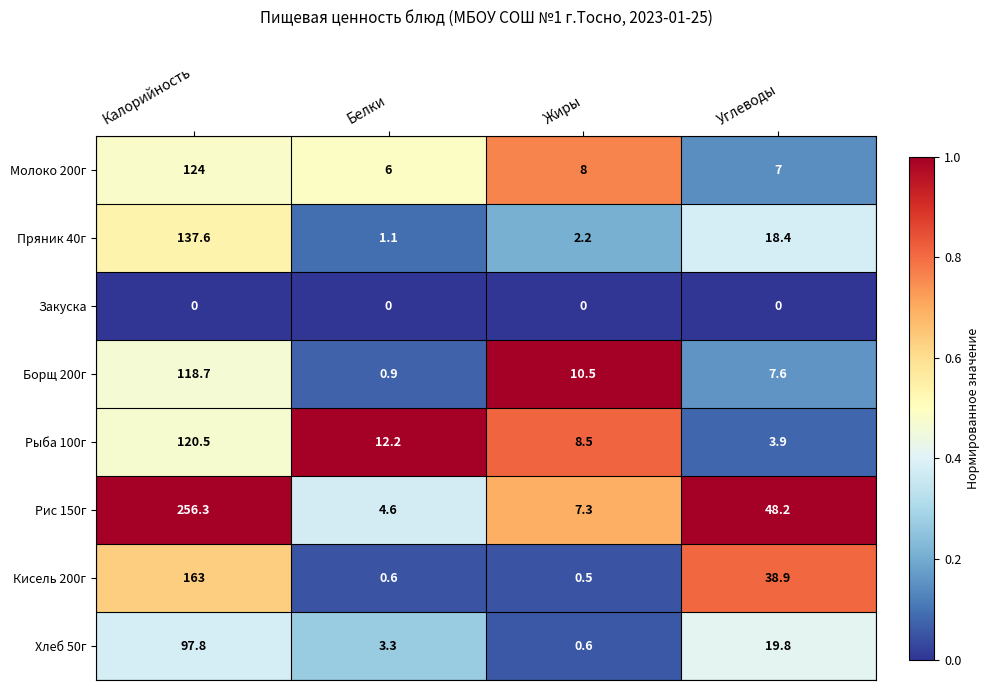

Rank the series by their maximum value, from lowest to highest.

Закуска, Хлеб 50г, Борщ 200г, Рыба 100г, Молоко 200г, Пряник 40г, Кисель 200г, Рис 150г